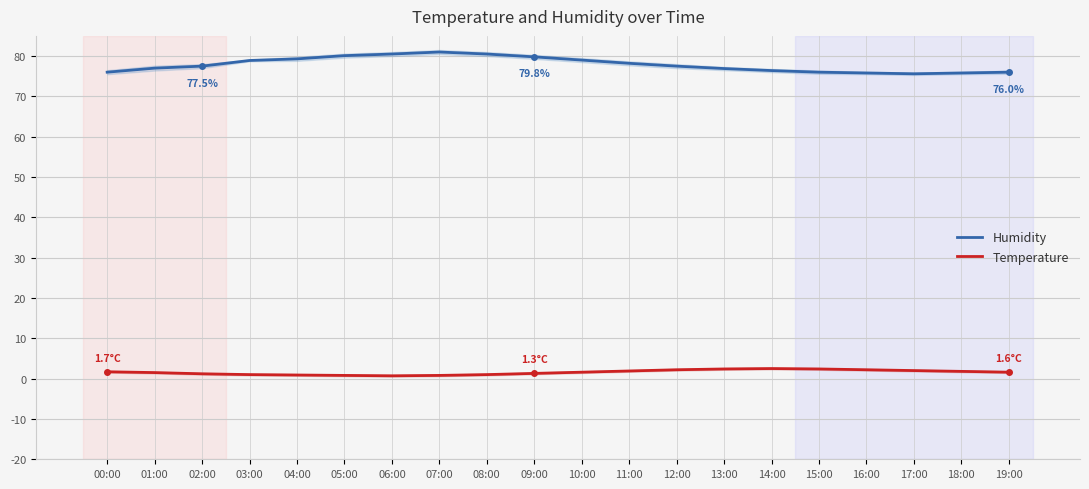

Which category has the highest value in the Humidity series?

07:00